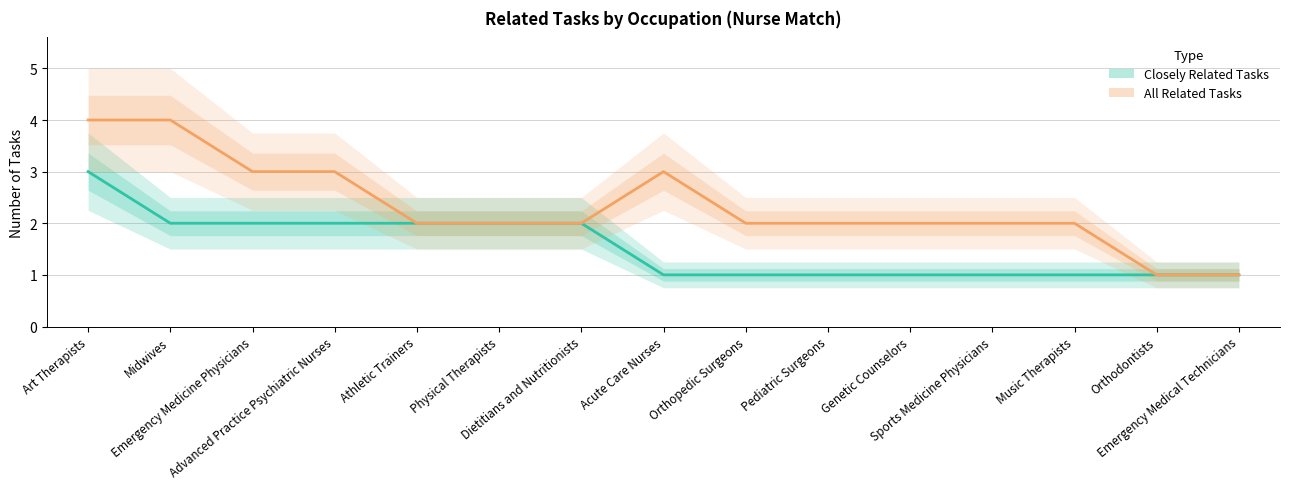

True or false: All Related Tasks and Closely Related Tasks intersect in this chart.

False